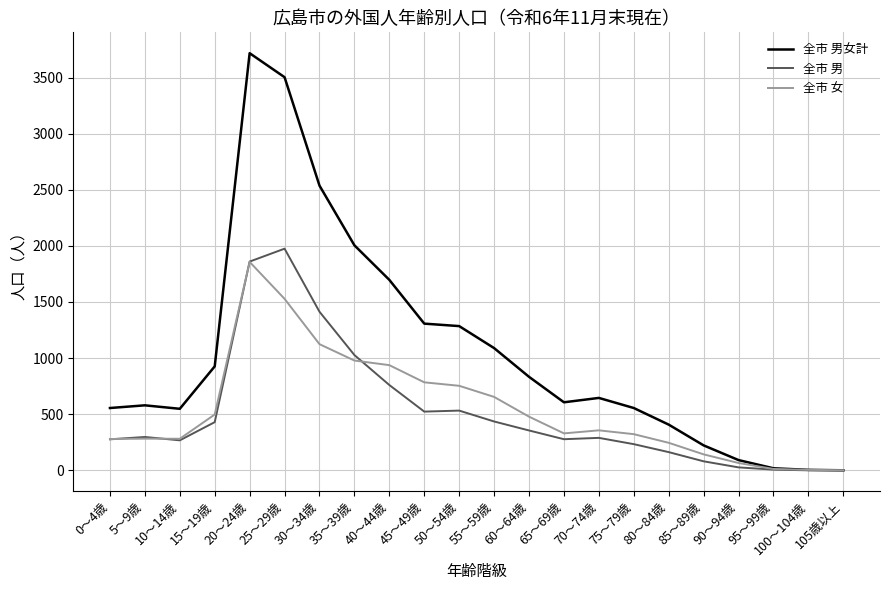

What are all the series names shown in the legend?

全市 男女計, 全市 男, 全市 女